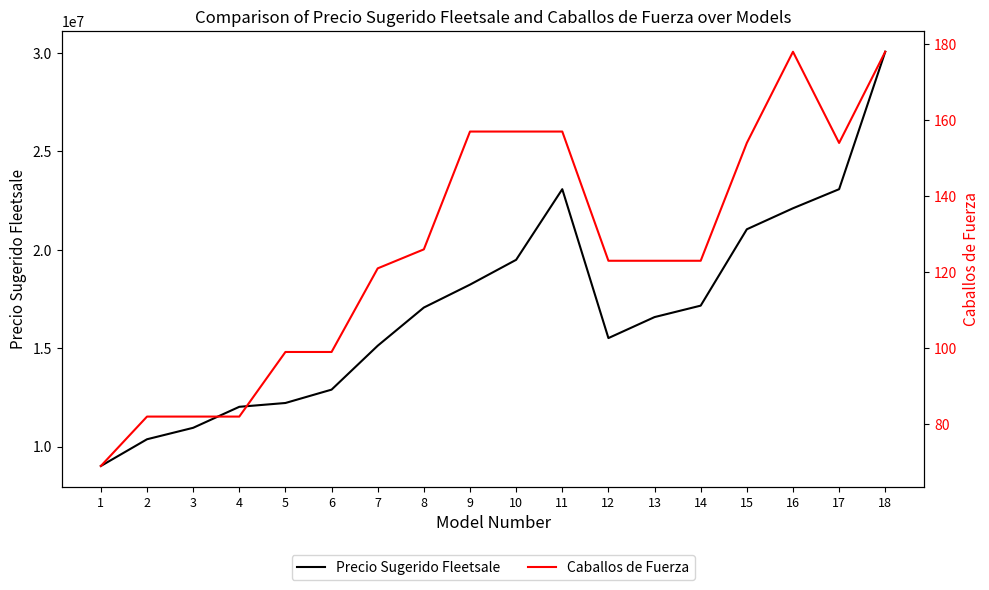

At how many categories does at least one series exceed 24492937?

1